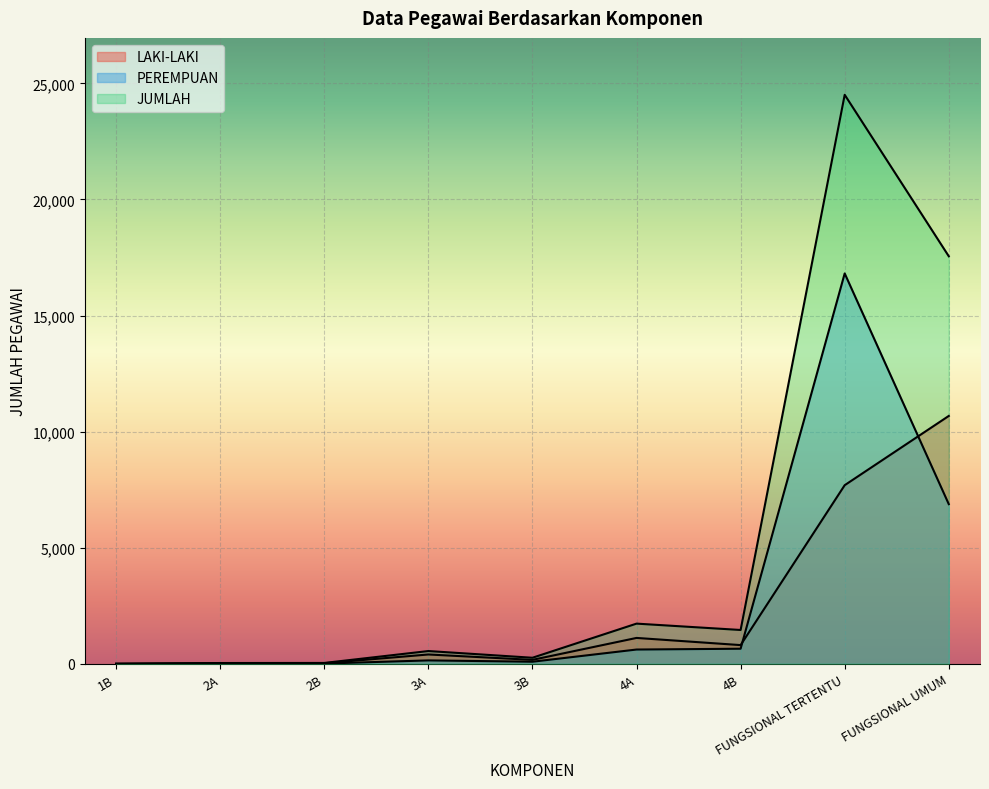

Count the number of data series in this chart.

3